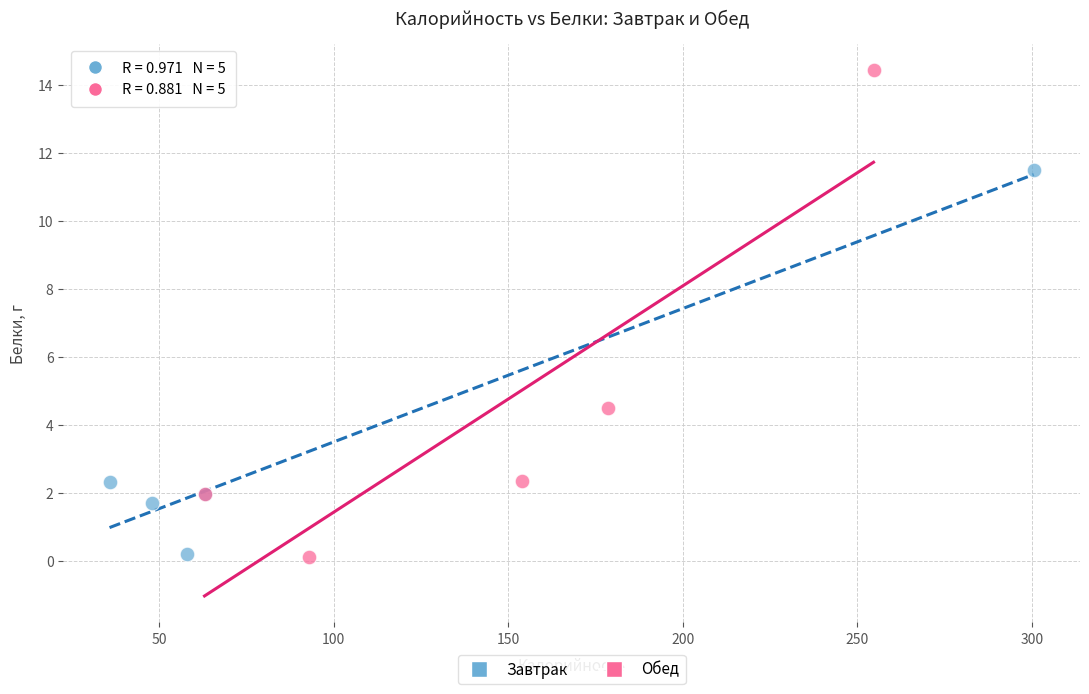

Which series reaches the maximum Y coordinate?

Обед